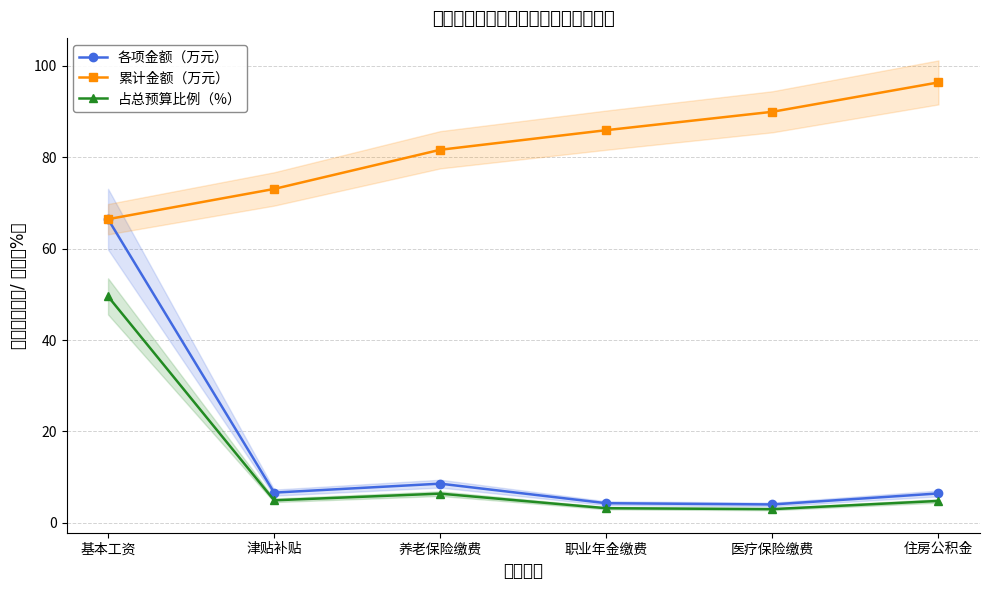

What is the approximate value of 累计金额（万元） at 津贴补贴?

73.0